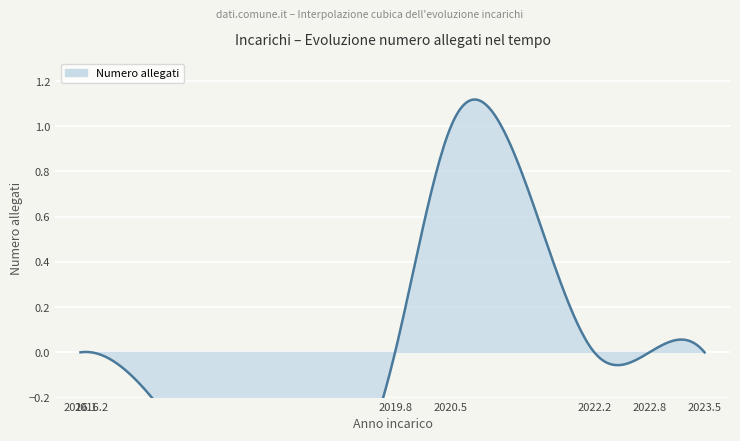

What is the greatest value displayed?

1